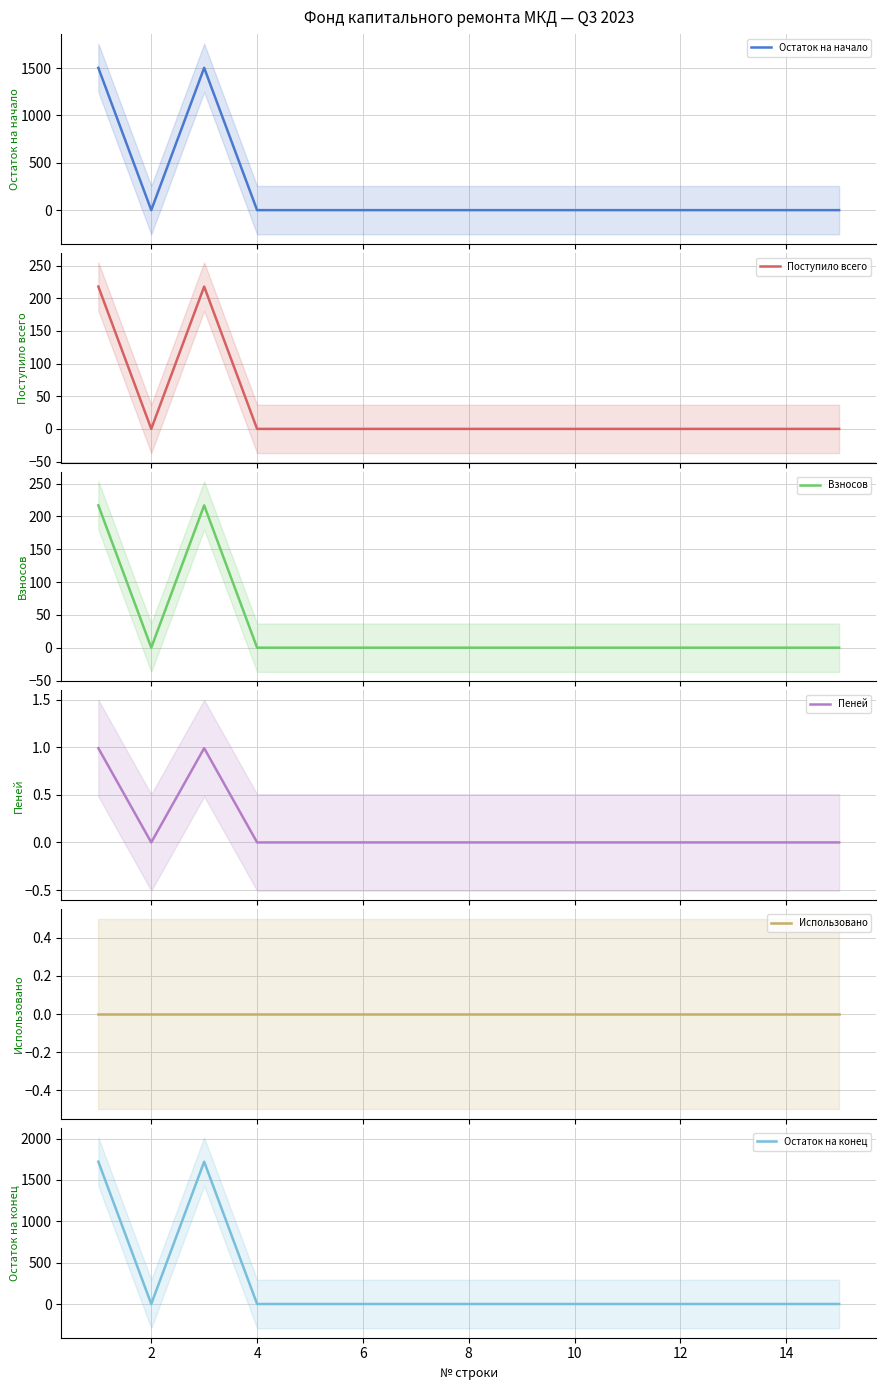

What is the label of the 12th point from the left?

12